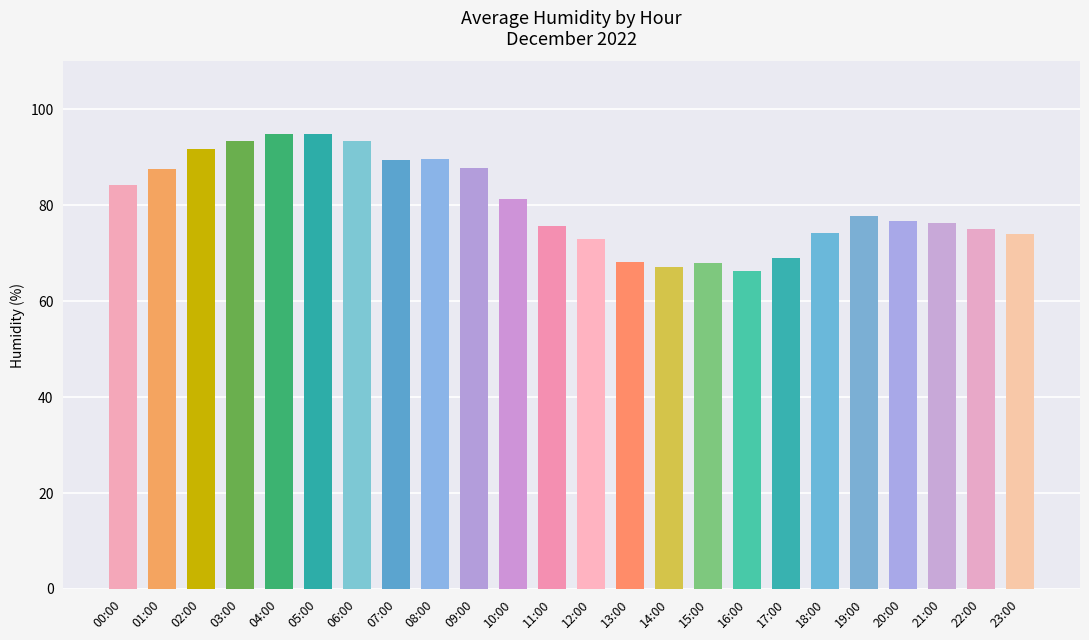

What is the greatest value displayed?

94.8